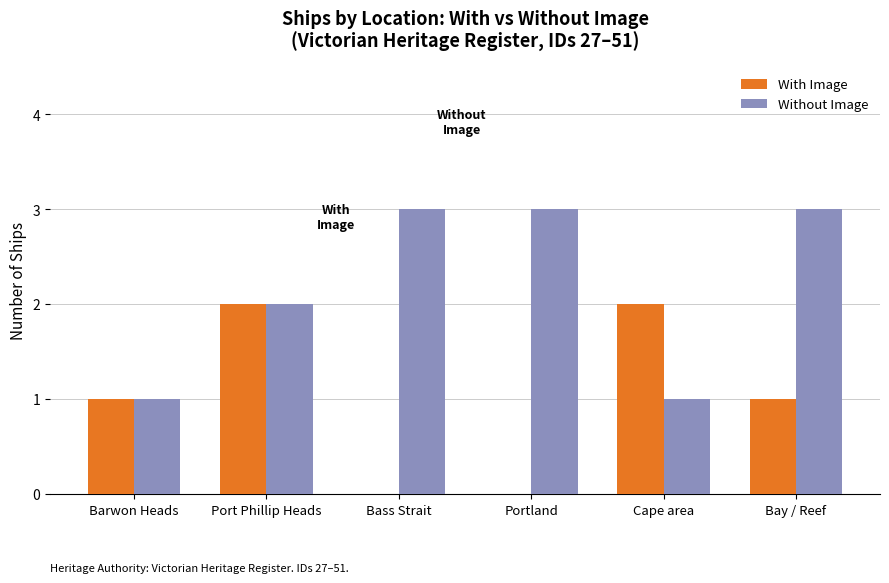

Which series changed the most between Barwon Heads and Portland?

Without Image